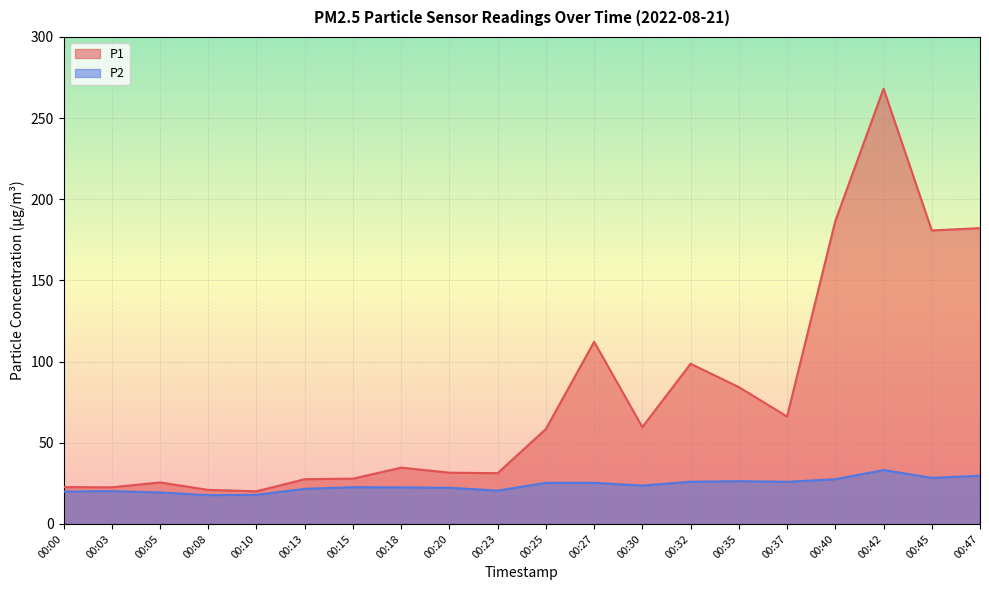

Which series changed the most between 00:25 and 00:30?

P2